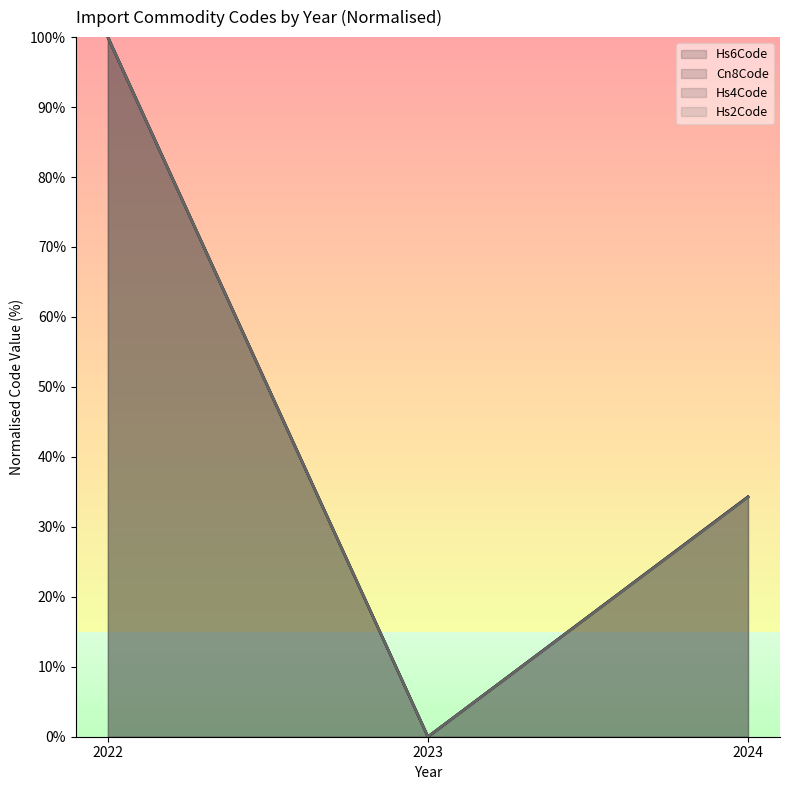

Where does the Hs4Code series first go above 34?

2022